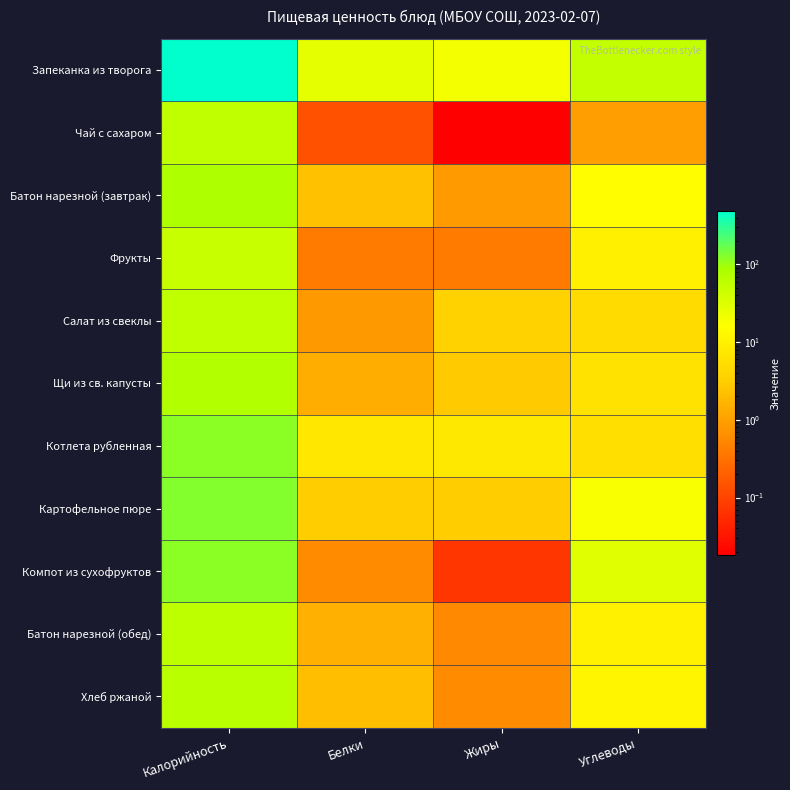

Reading left to right, extract all data points from this chart.

Запеканка из творога: Калорийность=486.0	Белки=26.3	Жиры=19.9	Углеводы=50.4
Чай с сахаром: Калорийность=55.9	Белки=0.1	Жиры=0.0	Углеводы=1.0
Батон нарезной (завтрак): Калорийность=79.2	Белки=2.2	Жиры=0.9	Углеводы=15.3
Фрукты: Калорийность=47.0	Белки=0.4	Жиры=0.4	Углеводы=9.8
Салат из свеклы: Калорийность=55.7	Белки=0.8	Жиры=3.6	Углеводы=5.0
Щи из св. капусты: Калорийность=71.8	Белки=1.4	Жиры=2.9	Углеводы=6.2
Котлета рубленная: Калорийность=118.5	Белки=7.3	Жиры=7.4	Углеводы=5.8
Картофельное пюре: Калорийность=126.0	Белки=3.1	Жиры=3.2	Углеводы=18.2
Компот из сухофруктов: Калорийность=119.5	Белки=0.6	Жиры=0.1	Углеводы=28.8
Батон нарезной (обед): Калорийность=57.2	Белки=1.5	Жиры=0.6	Углеводы=10.3
Хлеб ржаной: Калорийность=63.0	Белки=2.1	Жиры=0.6	Углеводы=11.7